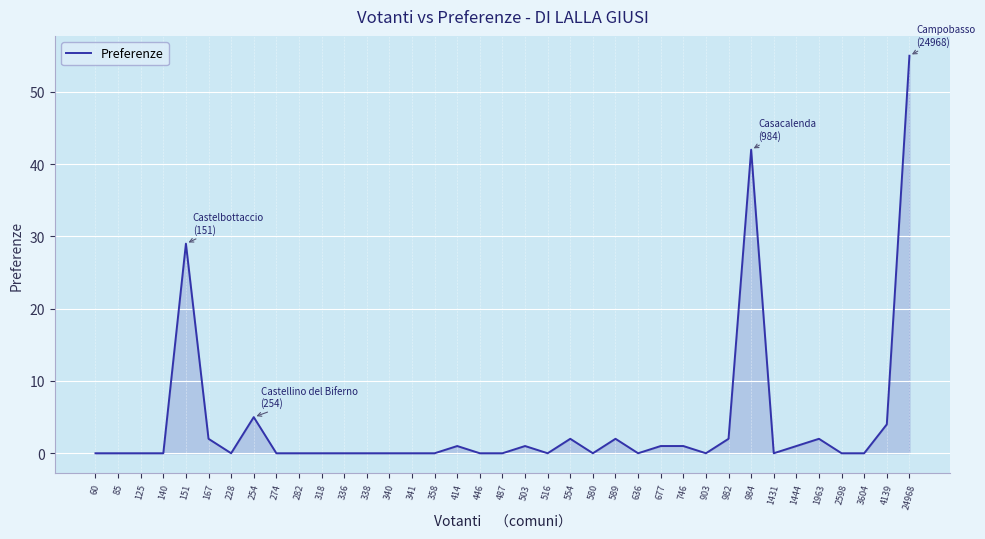

Between 358 and 554, which is larger?

554